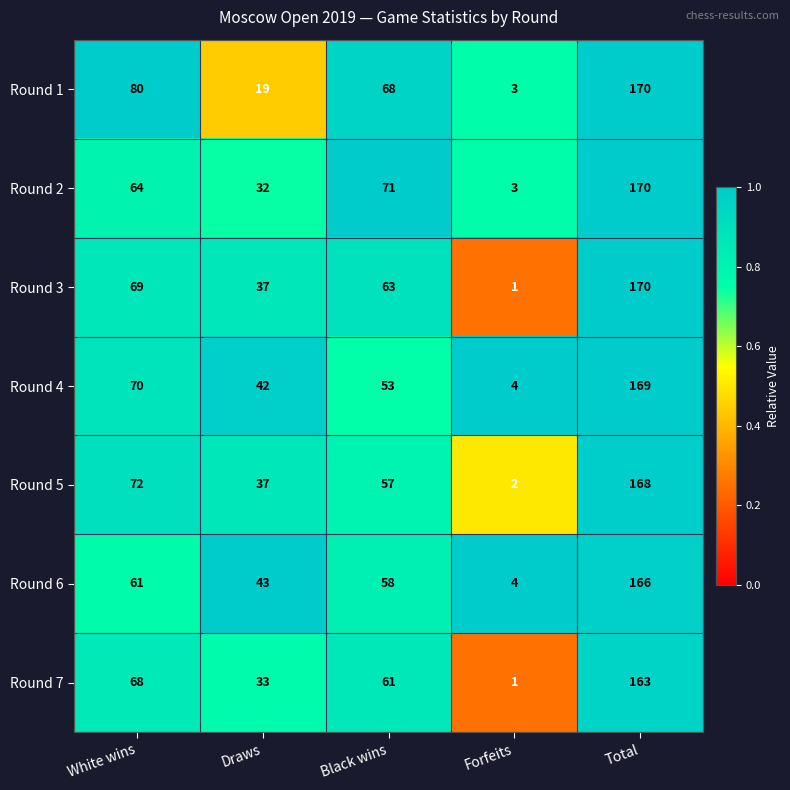

Rank the categories by Round 4 value from highest to lowest.

Total, White wins, Black wins, Draws, Forfeits